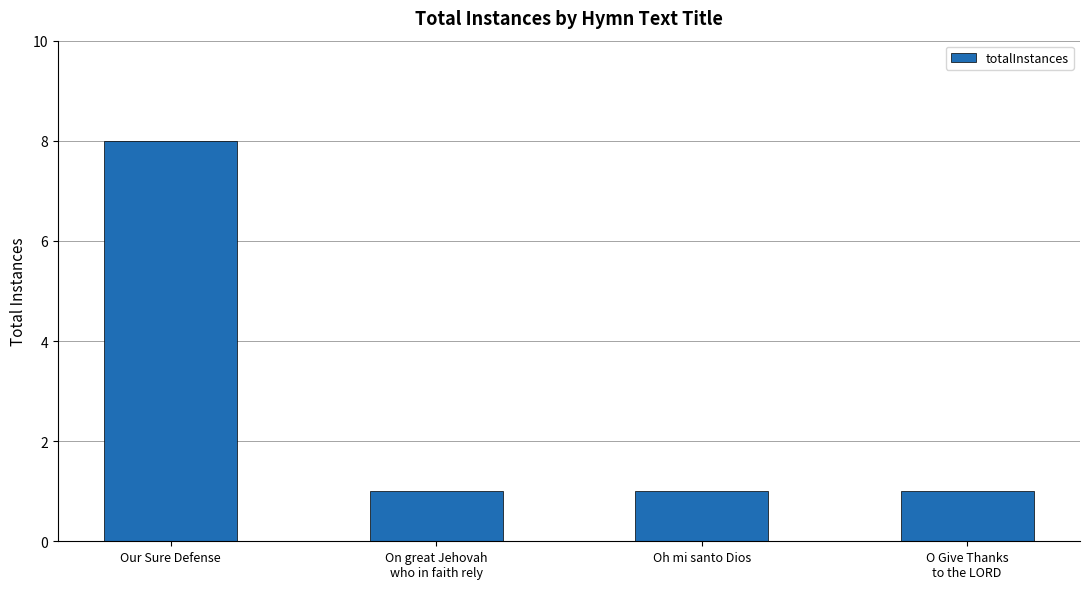

Is it true that the value at Oh mi santo Dios is 2?

False